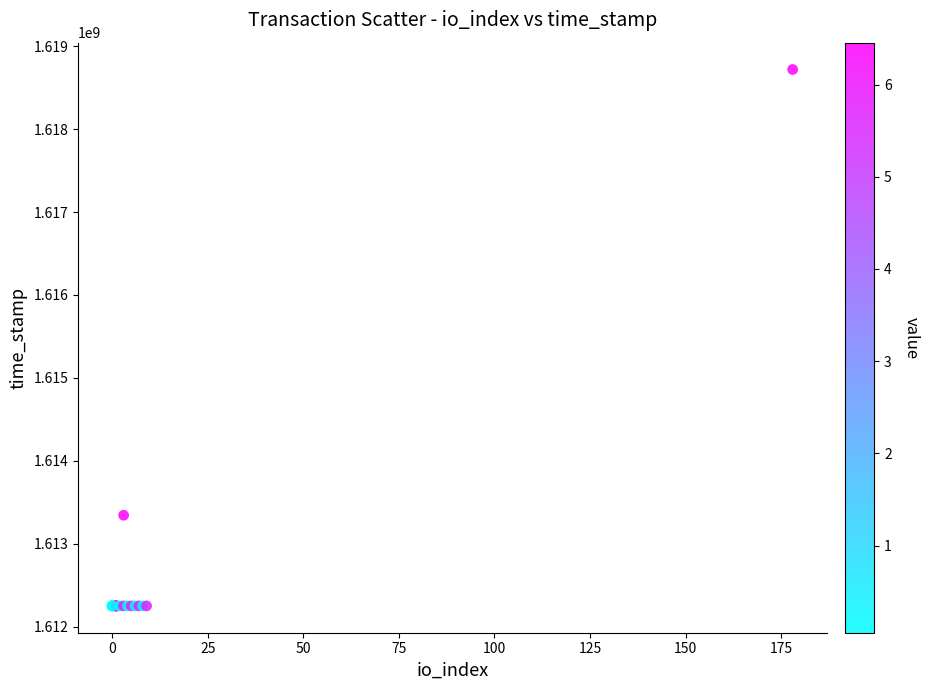

What Y value in the scatter plot is closest to 1615484792?

1613343338